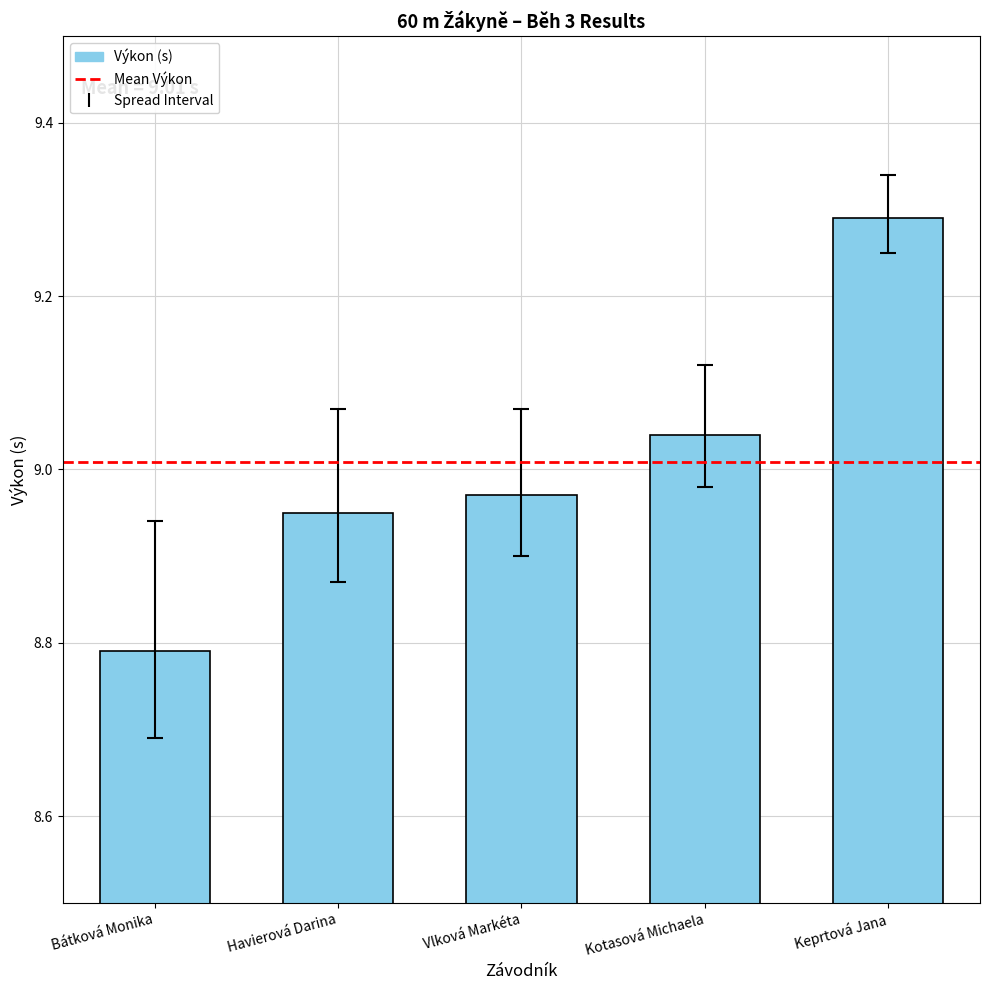

Are the bars grouped side by side (vs. stacked)?

No